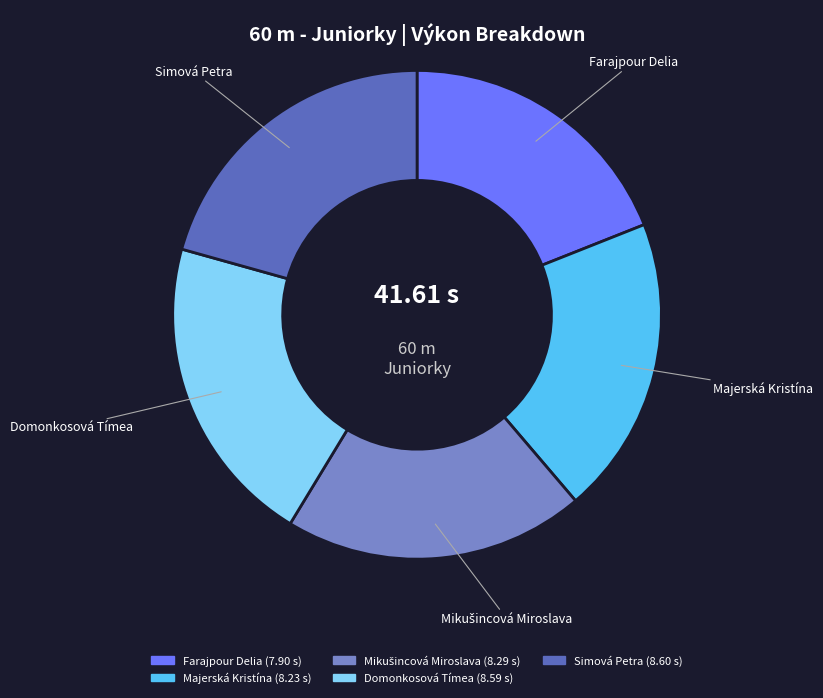

Which category has the smallest portion of the pie?

Farajpour Delia